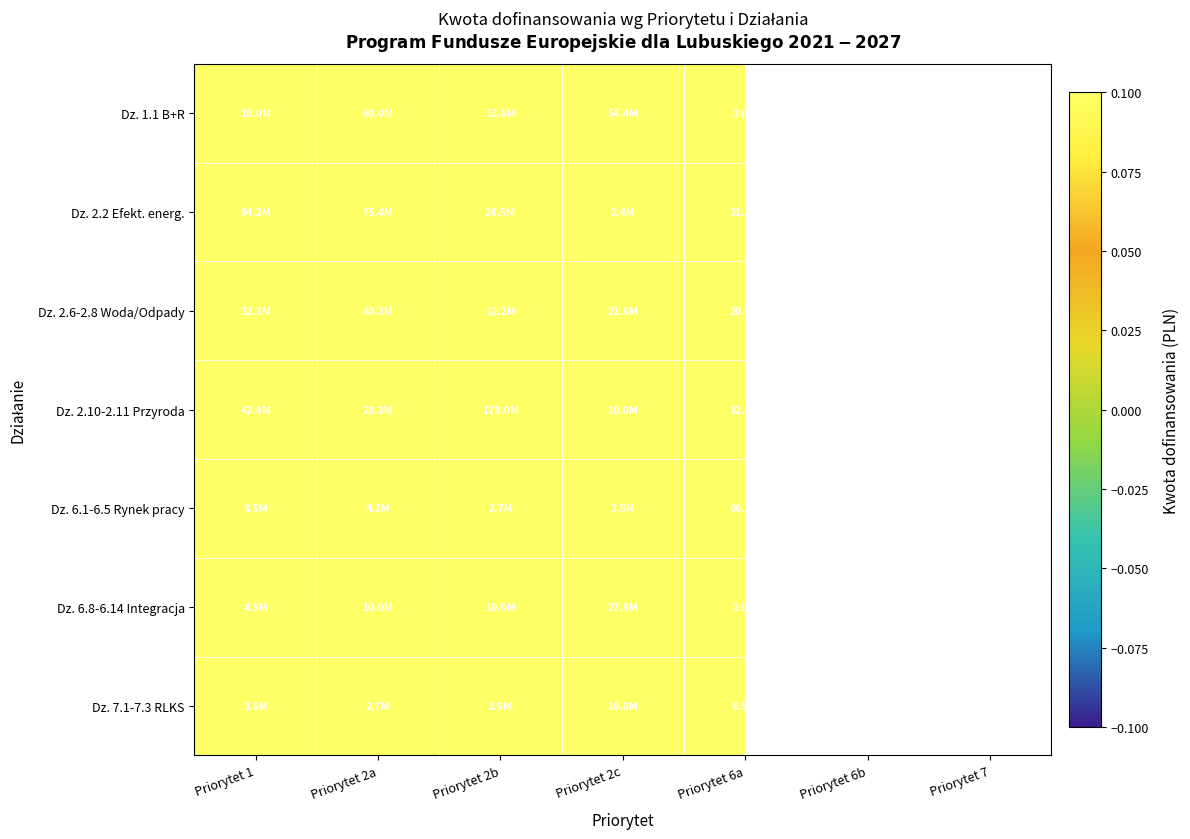

The value of Dz. 2.6-2.8 Woda/Odpady at Priorytet 2c is 32.7. True or false?

False